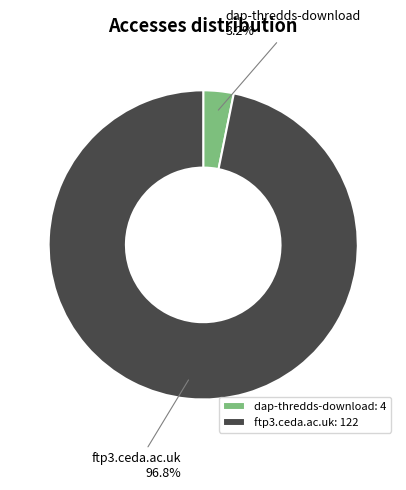

How much of the chart is everything except dap-thredds-download?

96.8%